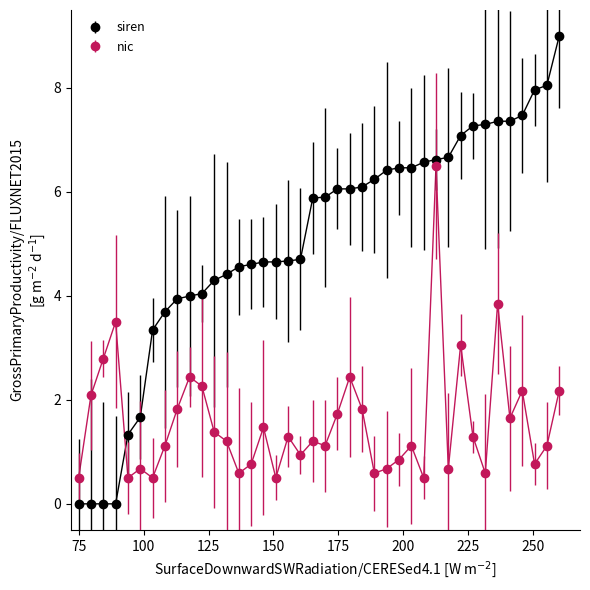

What is the average value of the siren series?

5.1